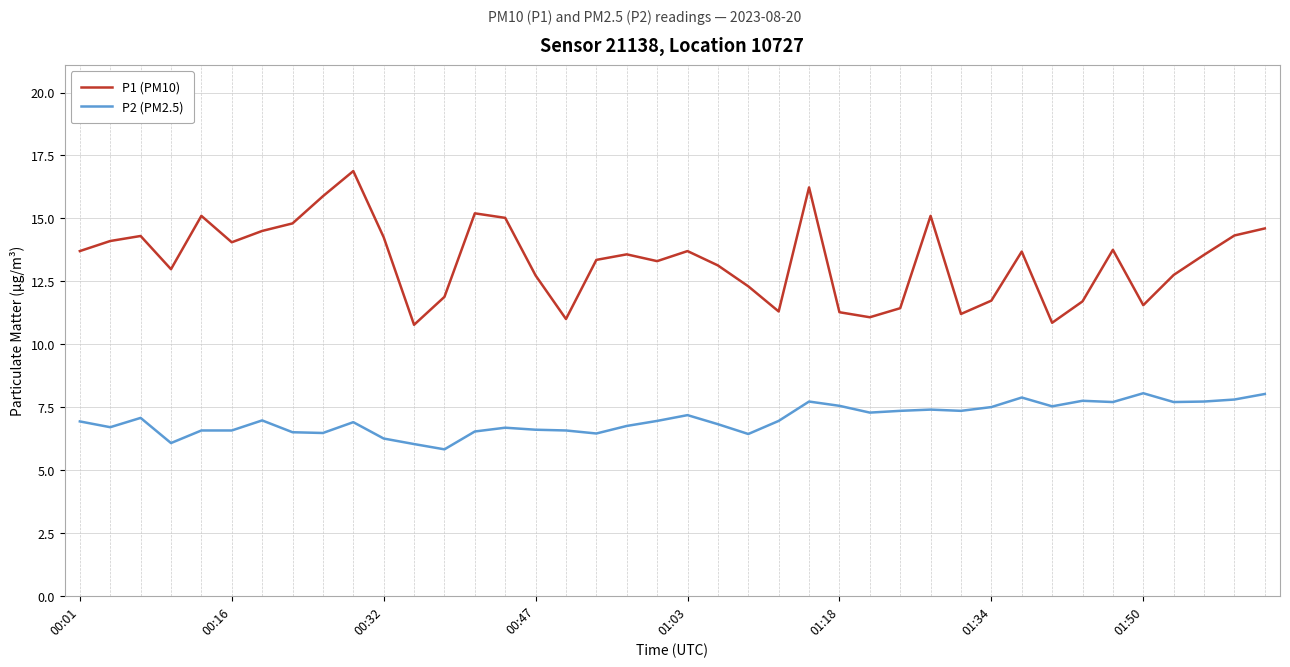

True or false: P1 (PM10) and P2 (PM2.5) cross at least once.

False